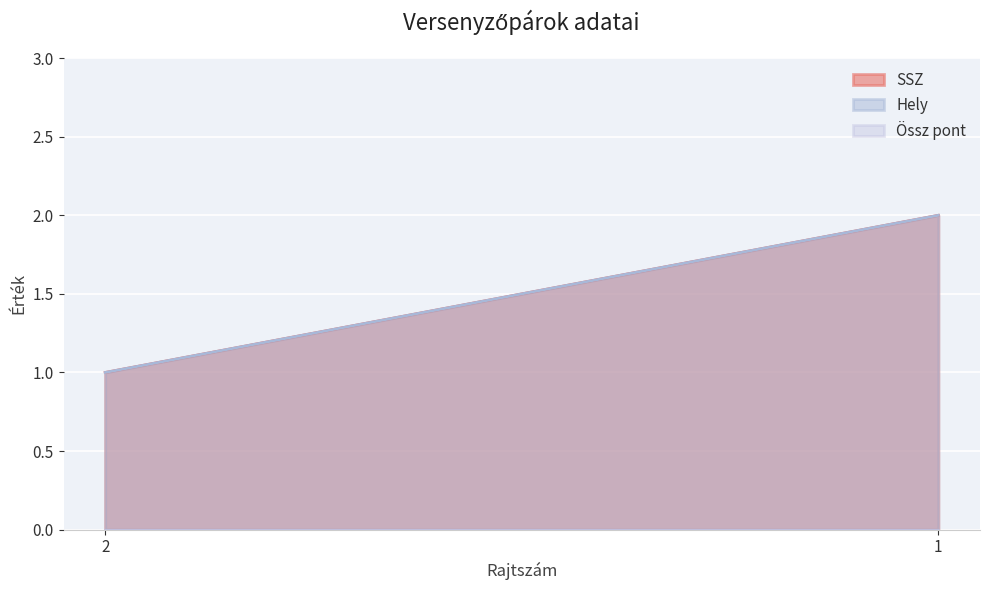

Which series changed the most between 2 and 1?

SSZ